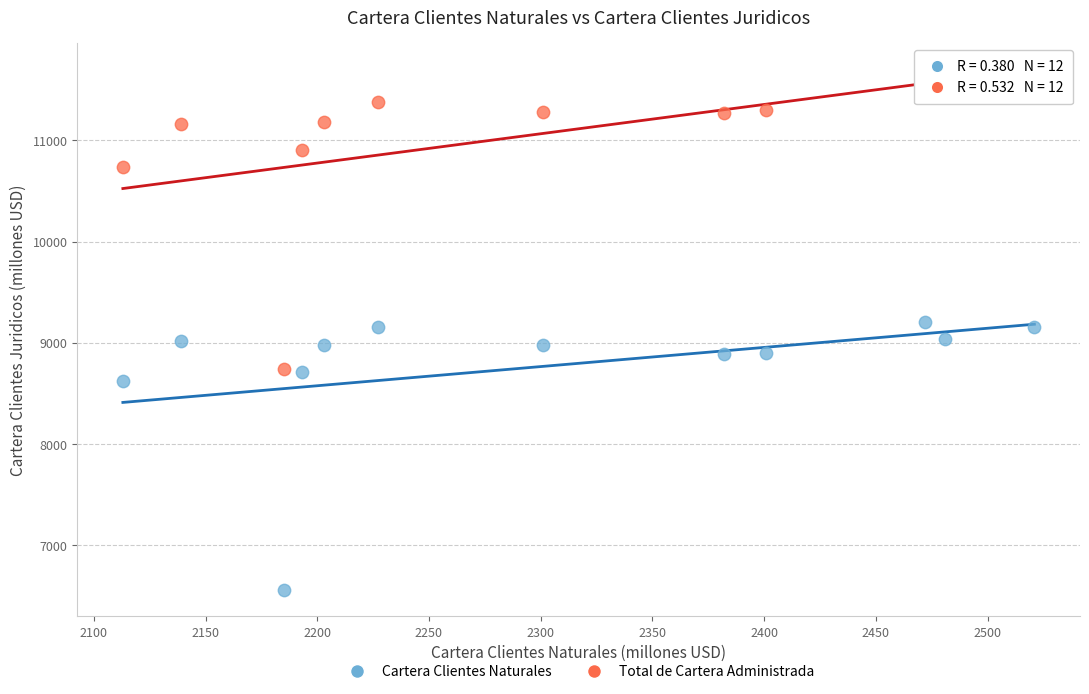

Across all data points, what is the range of X values (max minus min)?

408